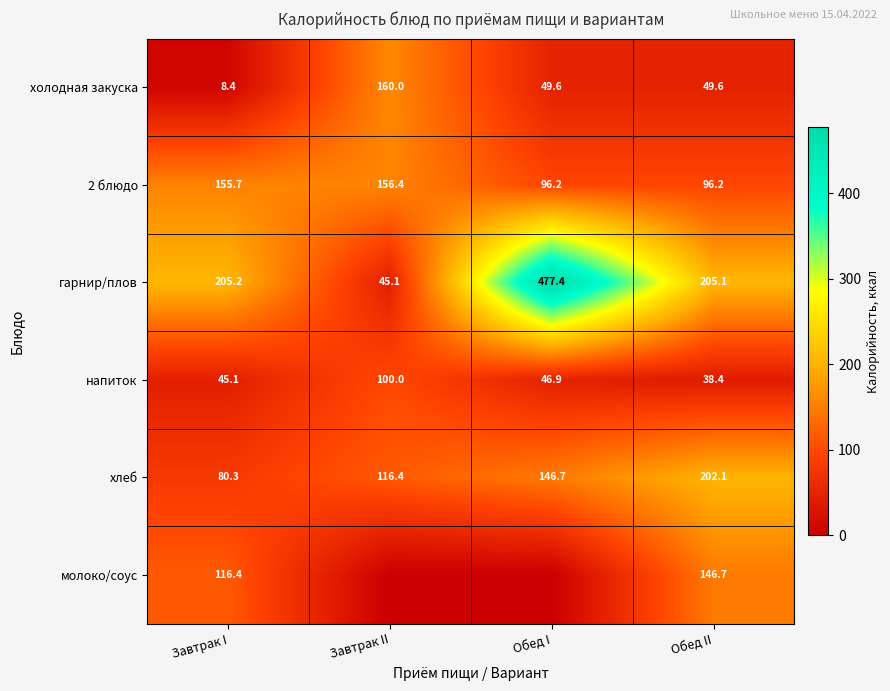

The value of напиток at Обед II is 25.2. True or false?

False